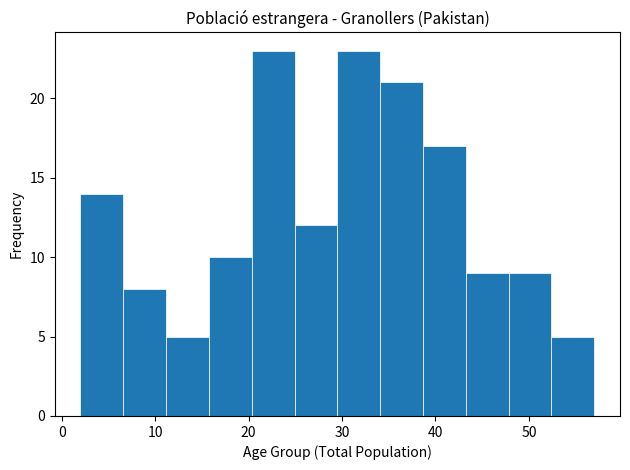

Reading left to right, transcribe this chart: for each bar, give the range it covers on the x-axis and its height. Neither the bar edges nor the heights are printed on the chart, so give them approximately, as read against the axes.

2 to 7: 14
7 to 11: 8
11 to 16: 5
16 to 20: 10
20 to 25: 23
25 to 30: 12
30 to 34: 23
34 to 39: 21
39 to 43: 17
43 to 48: 9
48 to 52: 9
52 to 57: 5